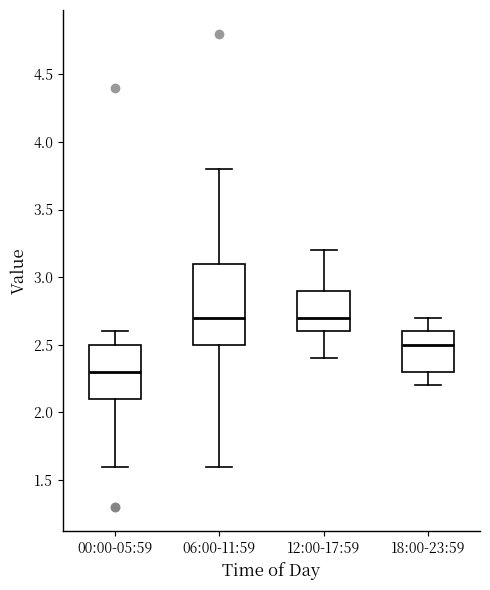

Comparing the boxes themselves (not the whiskers), which one is the tallest?

06:00-11:59